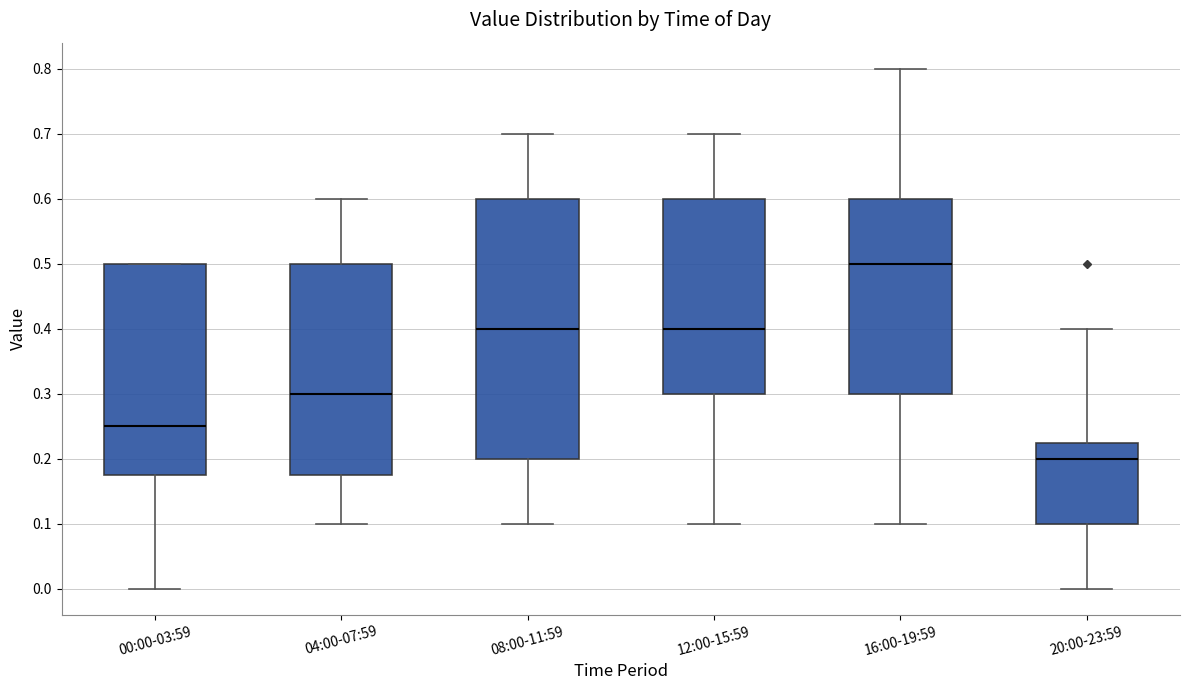

Which box has the highest median line?

16:00-19:59